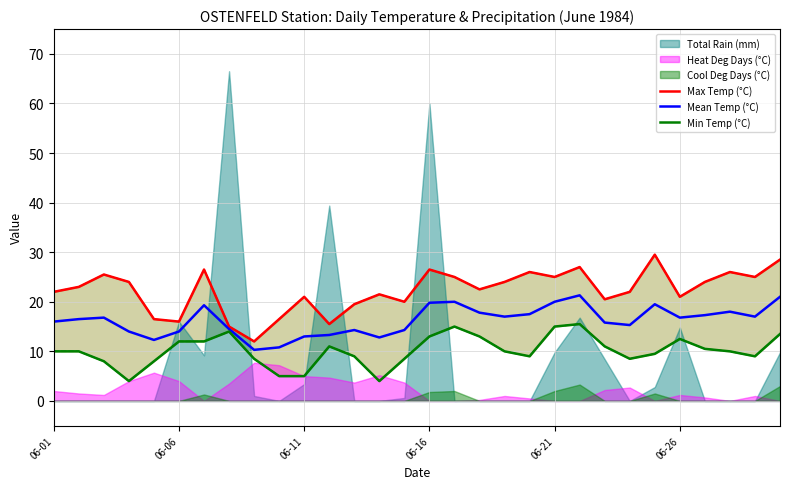

What is the value of the Max Temp (°C) point at the 24th from the left?

22.0